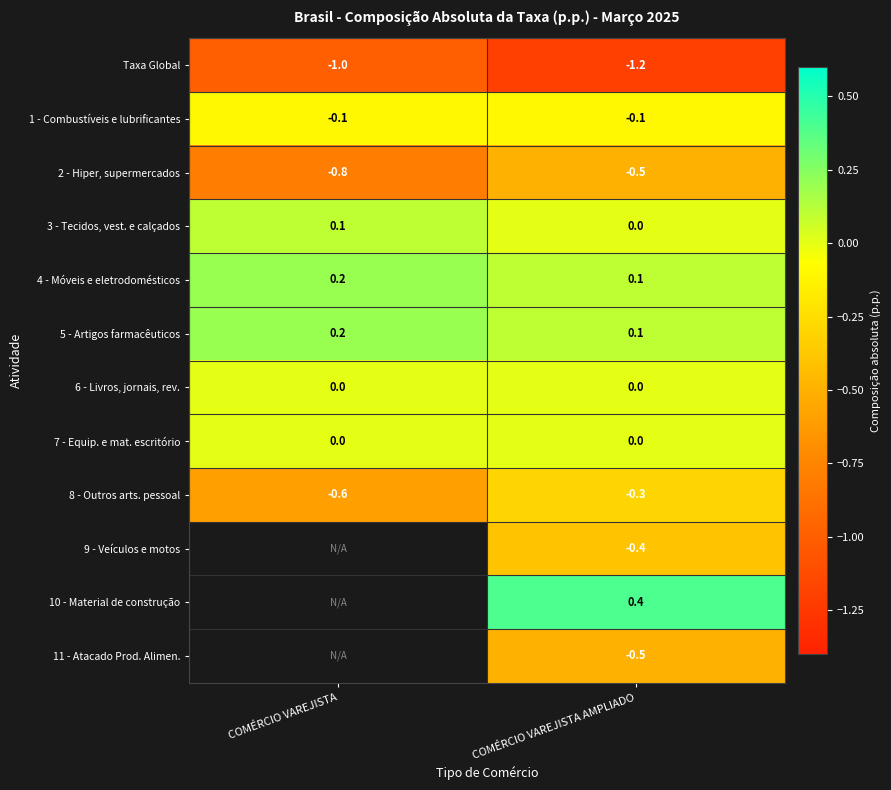

Is the value of 9 - Veículos e motos at COMÉRCIO VAREJISTA AMPLIADO greater than the value of 7 - Equip. e mat. escritório at COMÉRCIO VAREJISTA?

No